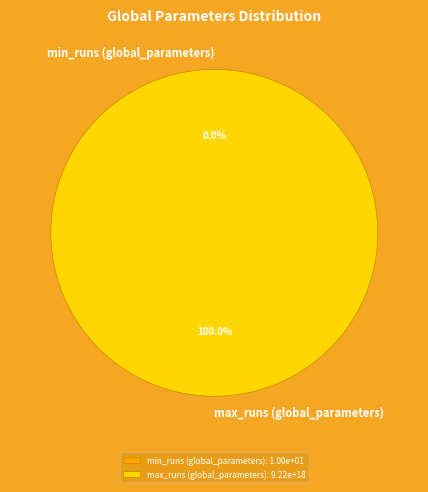

Combined, do min_runs (global_parameters) and max_runs (global_parameters) account for over 50%?

Yes